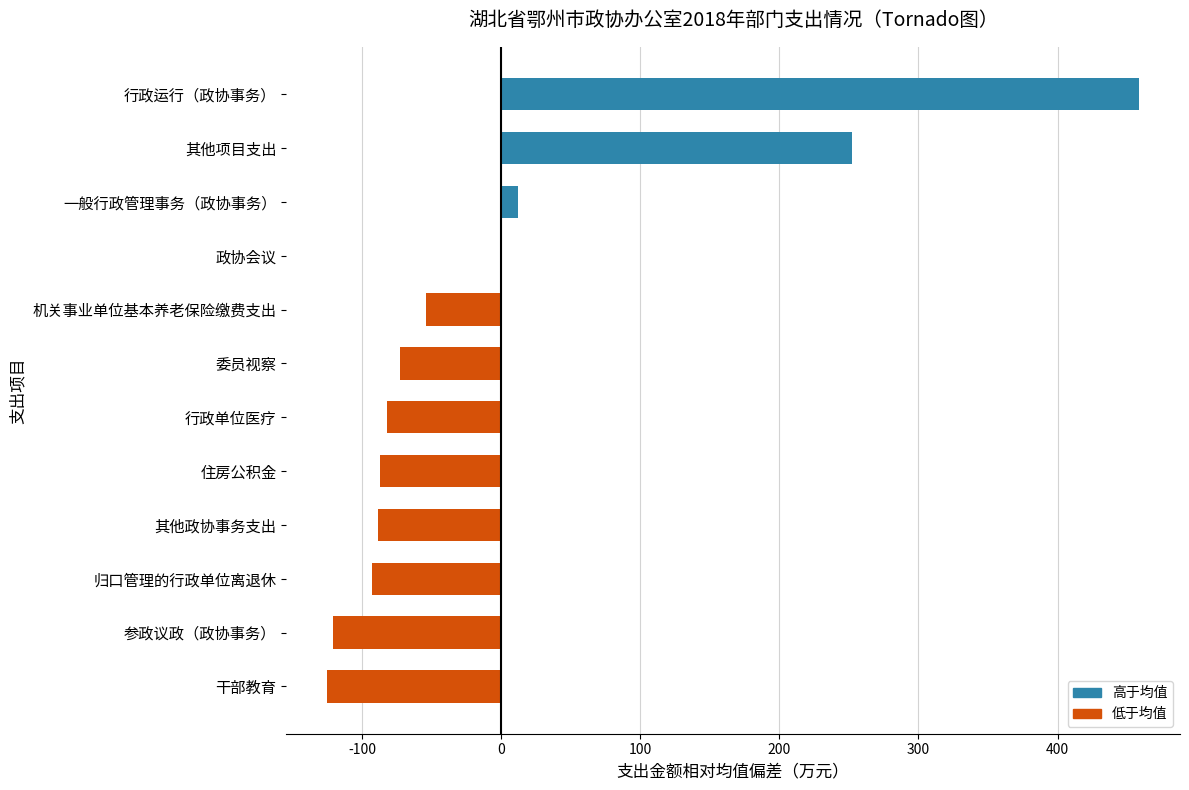

Which has a higher value, 住房公积金 or 干部教育?

住房公积金